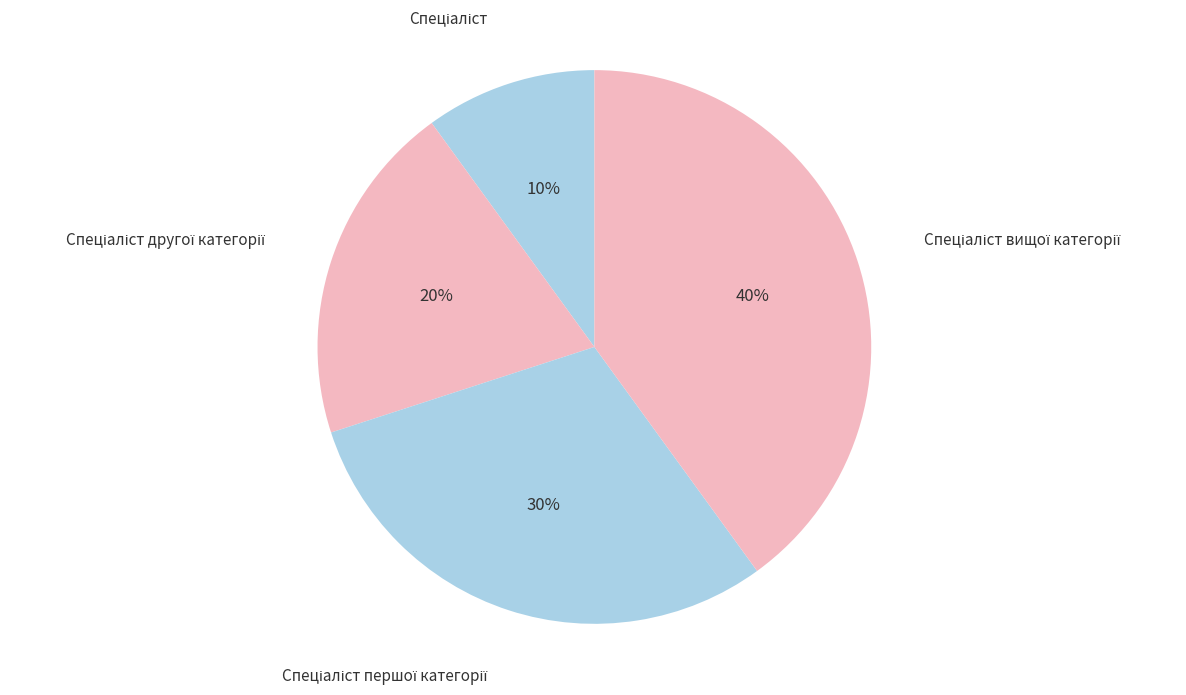

Is there a majority slice in this chart?

No